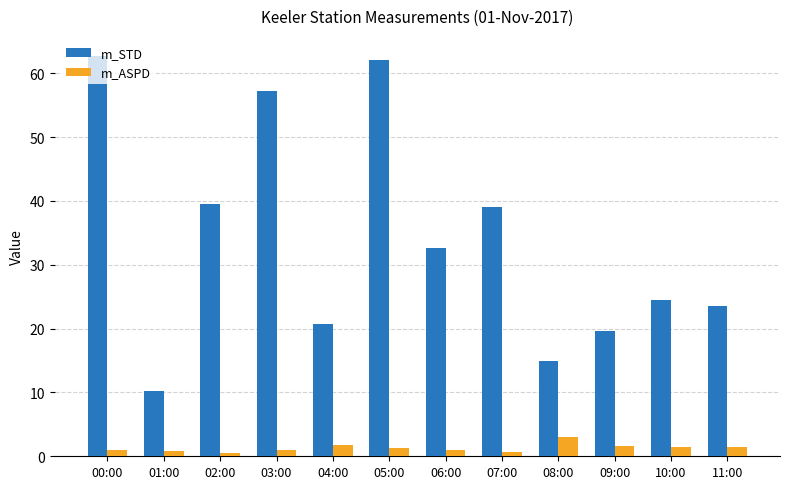

List the series in order of their overall mean, highest first.

m_STD, m_ASPD